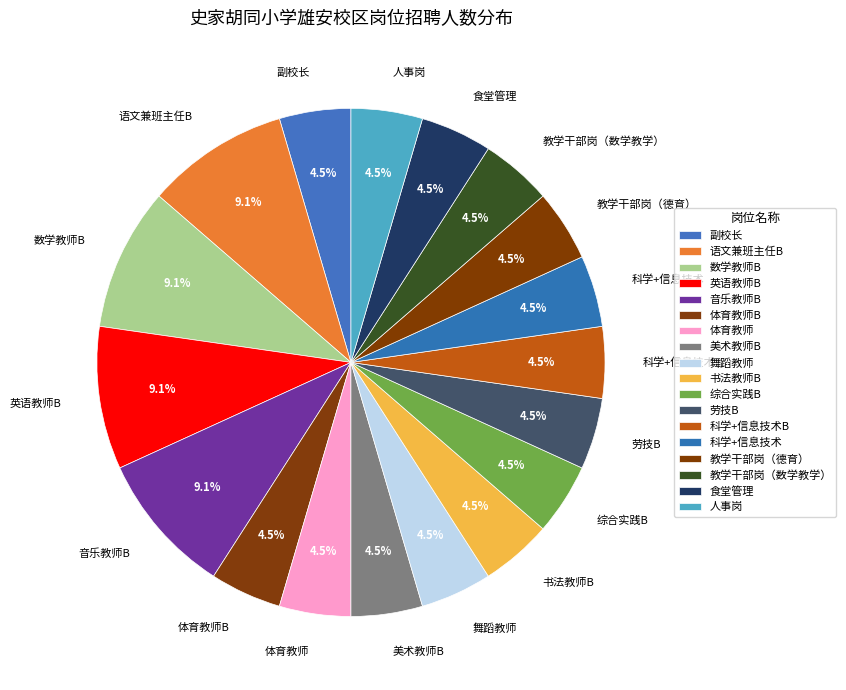

What is the total percentage of 舞蹈教师 and 体育教师B?

9.1%